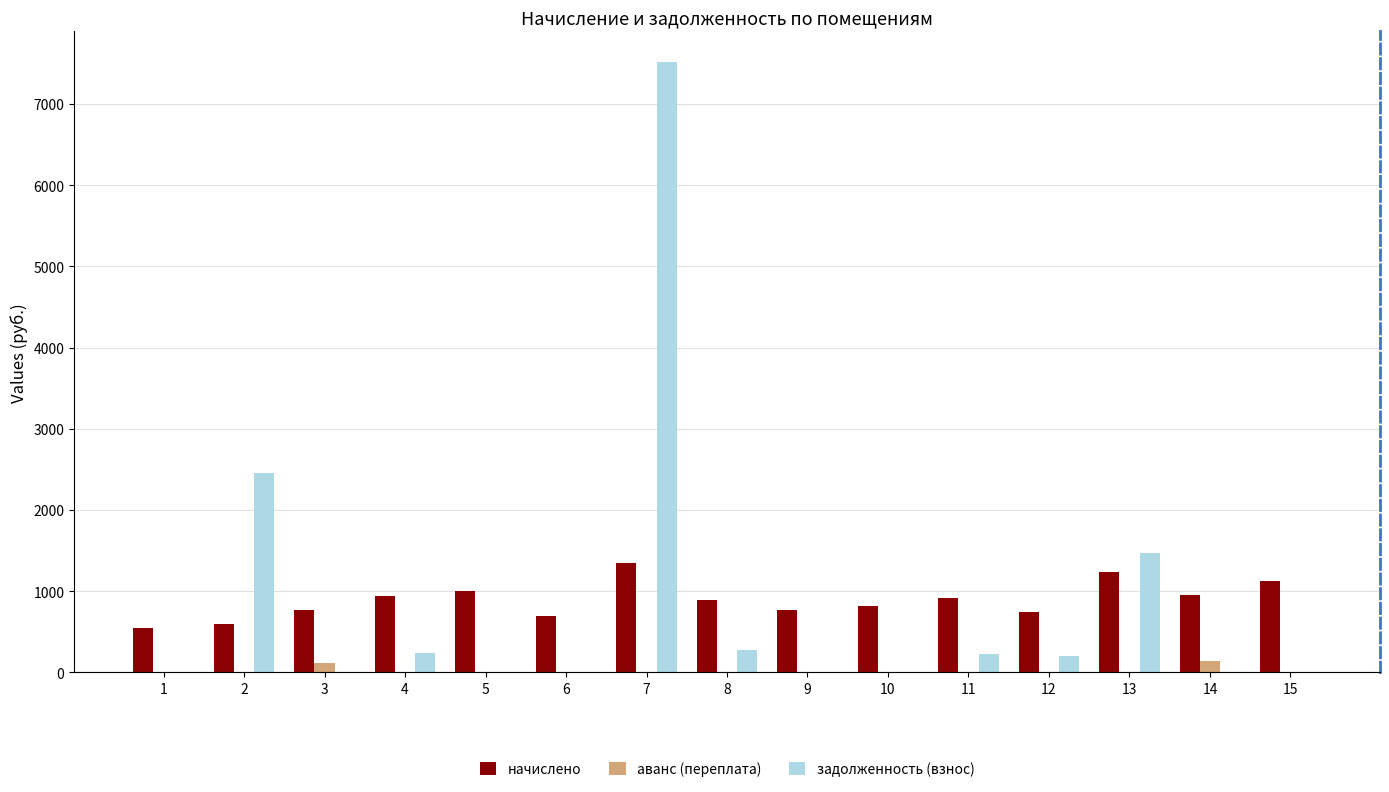

What are all the series names shown in the legend?

начислено, аванс (переплата), задолженность (взнос)